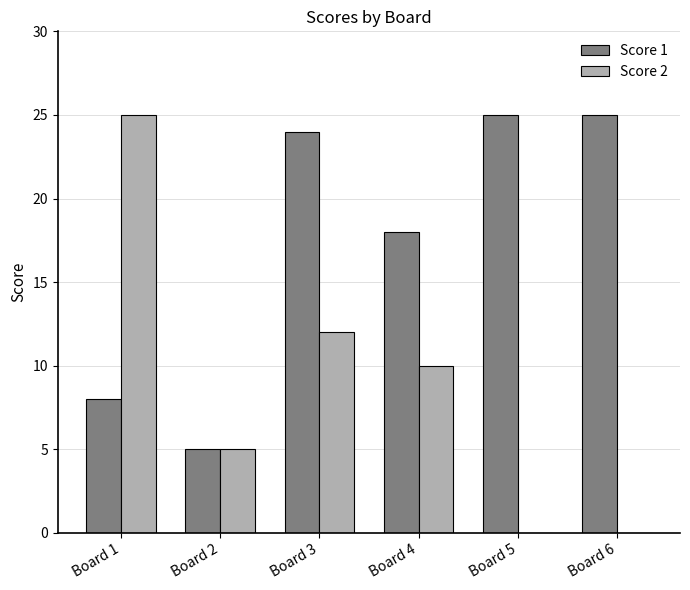

Reading right to left, what are all the values shown in this chart?

Score 1: Board 6=25	Board 5=25	Board 4=18	Board 3=24	Board 2=5	Board 1=8
Score 2: Board 6=0	Board 5=0	Board 4=10	Board 3=12	Board 2=5	Board 1=25